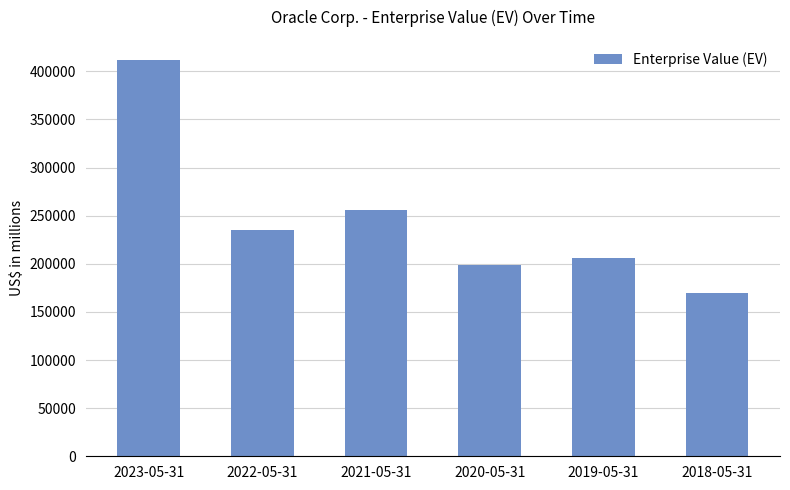

Approximately how many times larger is the value at 2018-05-31 compared to 2020-05-31?

0.9